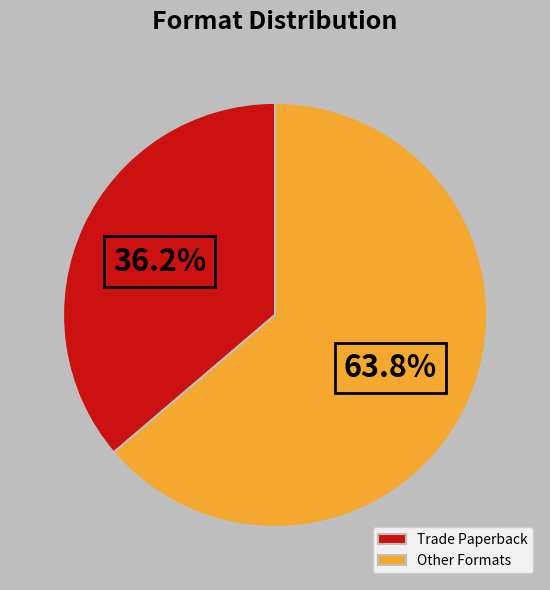

Does any single category account for the majority?

Yes